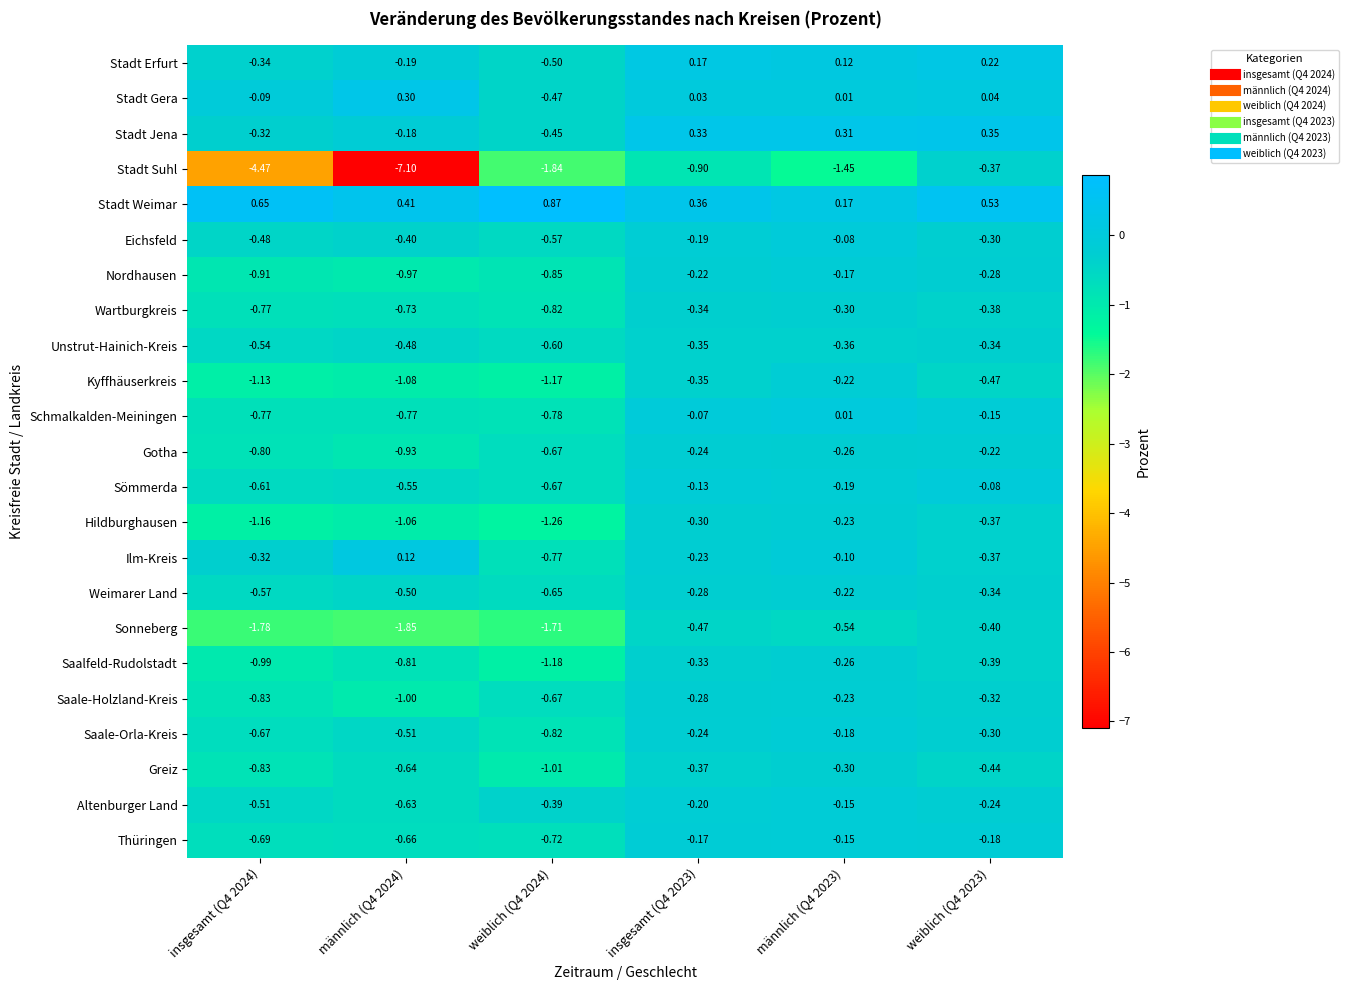

Which series changed the most between insgesamt (Q4 2024) and weiblich (Q4 2024)?

Stadt Suhl